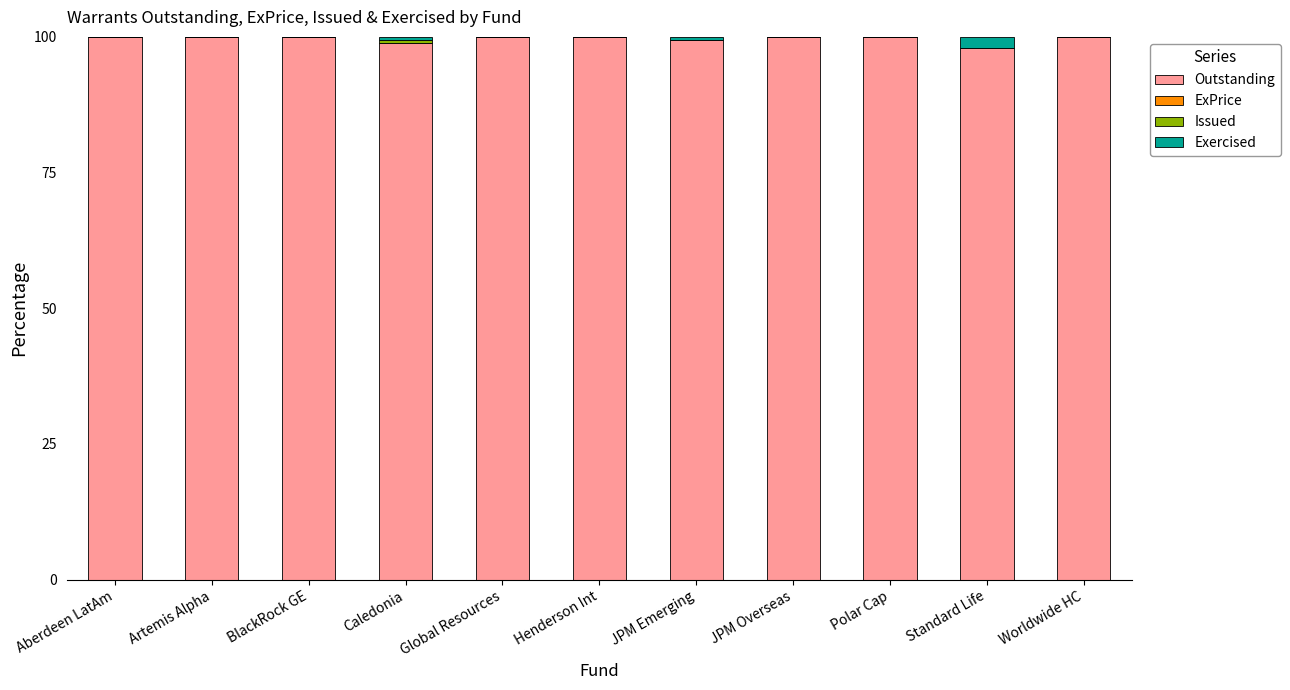

The Outstanding series shows 100.0 at JPM Overseas. True or false?

True